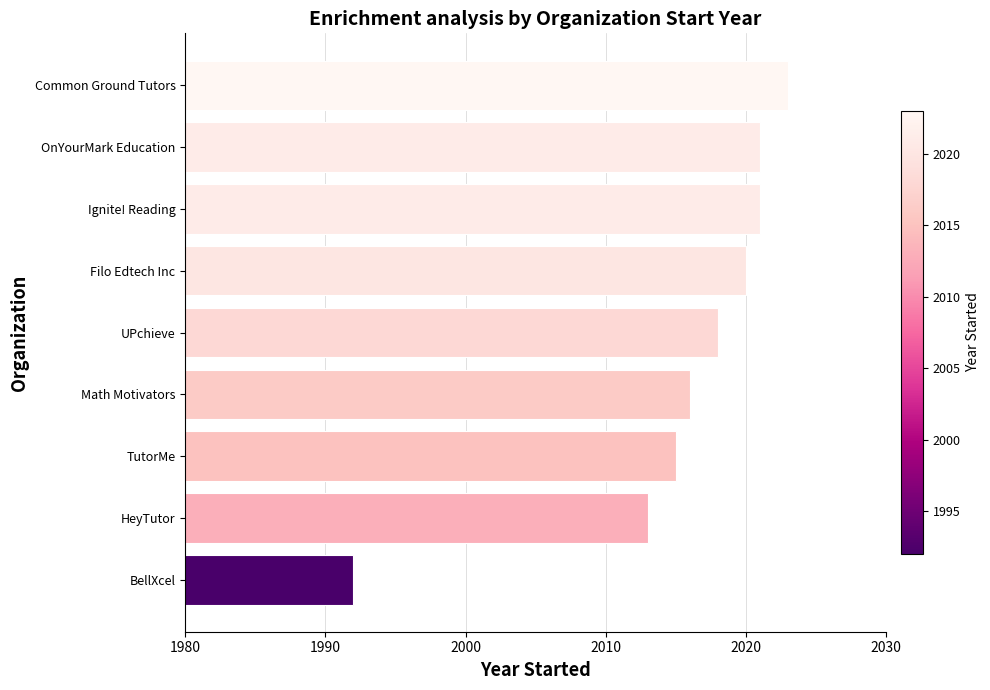

Where is the data nearest to the value 2007?

HeyTutor